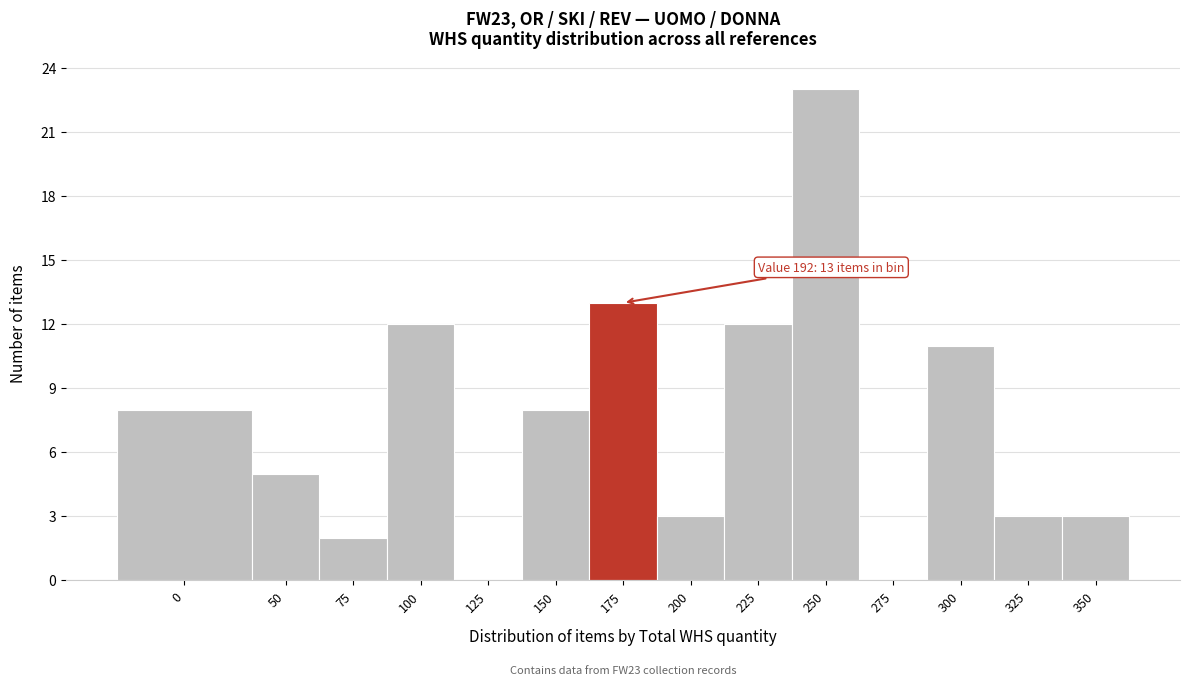

Reading left to right, what are all the values shown in this chart?

0=8	50=5	75=2	100=12	125=0	150=8	175=13	200=3	225=12	250=23	275=0	300=11	325=3	350=3